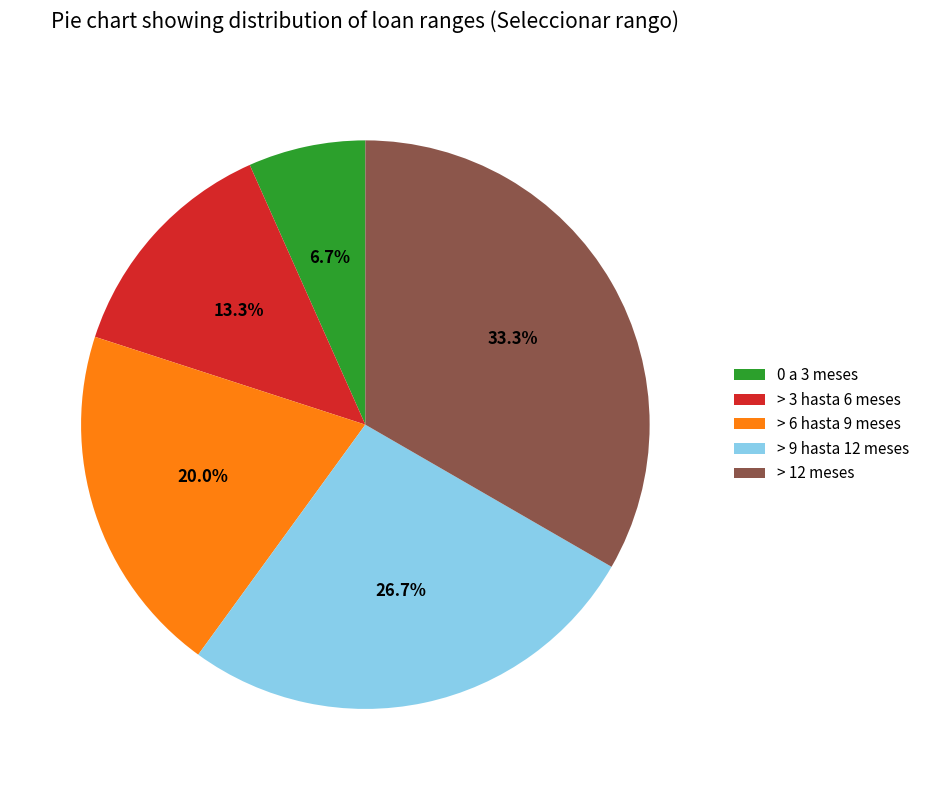

Approximately how many times larger is the value at > 6 hasta 9 meses compared to 0 a 3 meses?

3.0